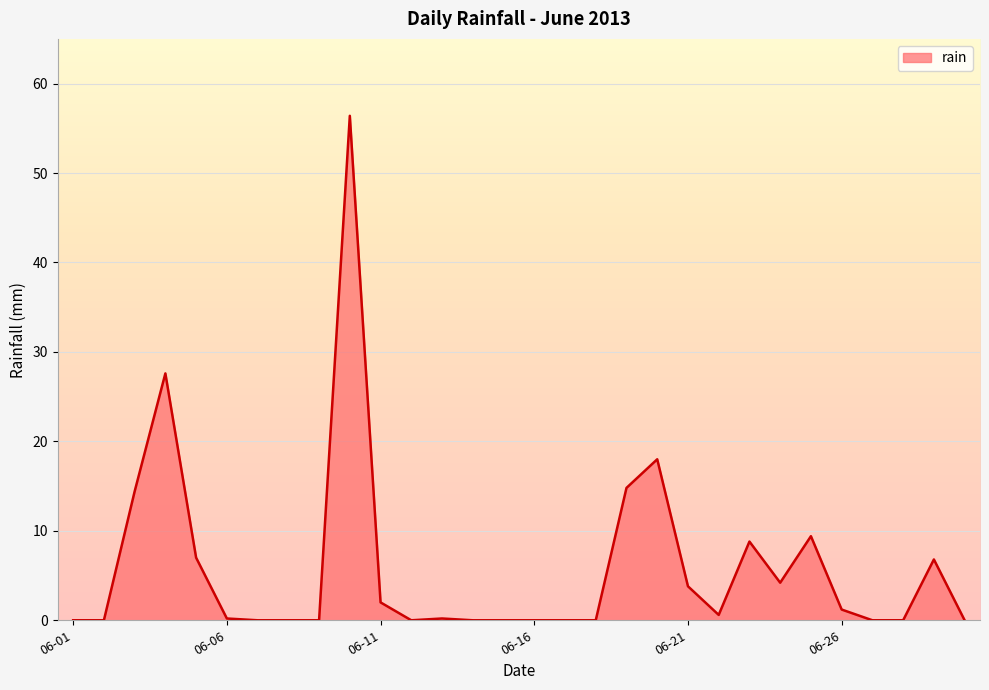

How many lines are shown in the chart?

1